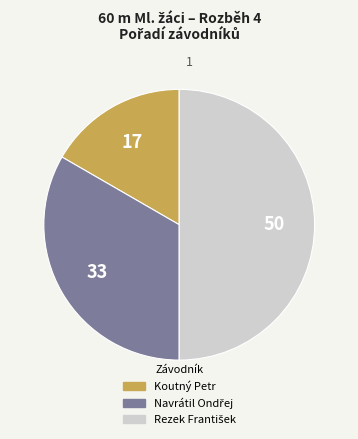

Which slice is the smallest?

Koutný Petr